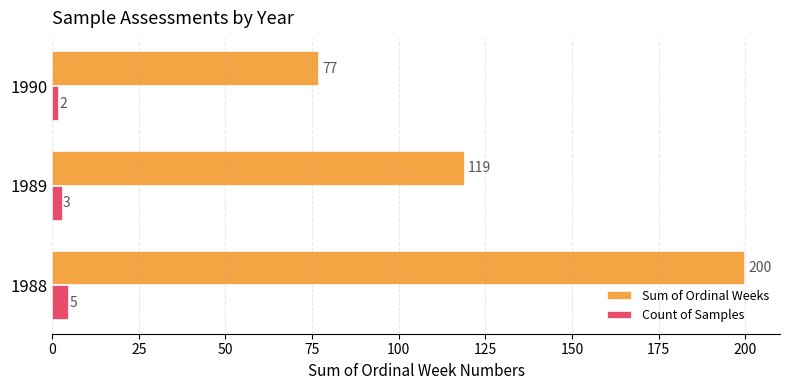

What is the difference between the second highest and minimum values in the Sum of Ordinal Weeks series?

42